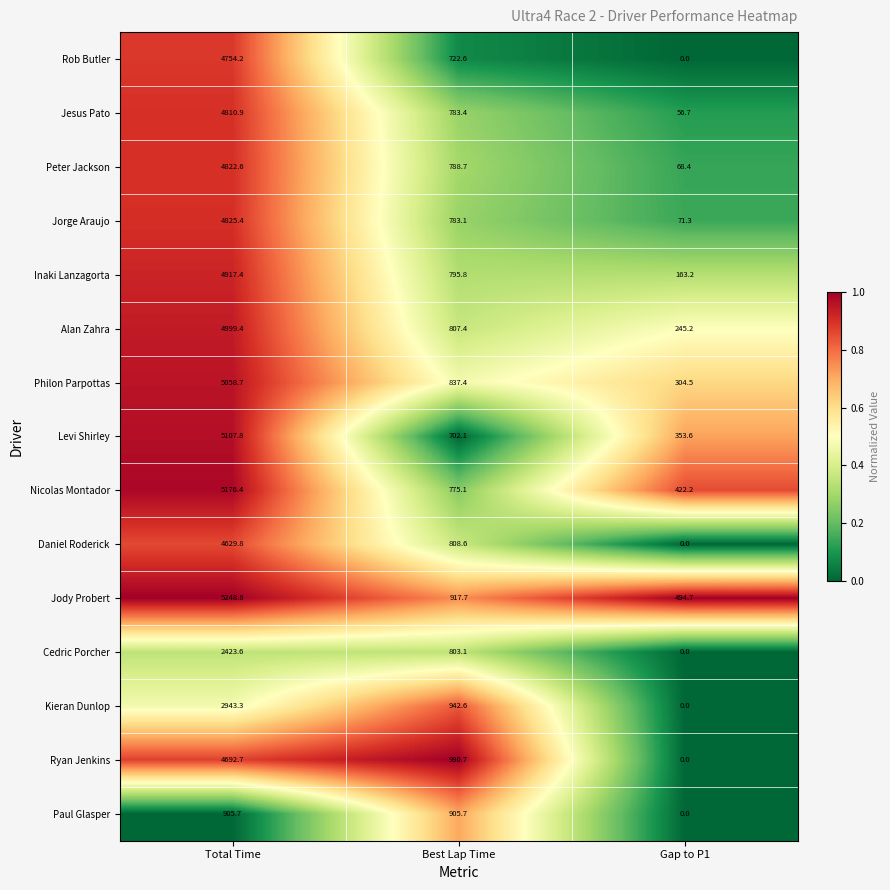

What is the total value across all series at Total Time?

65316.7